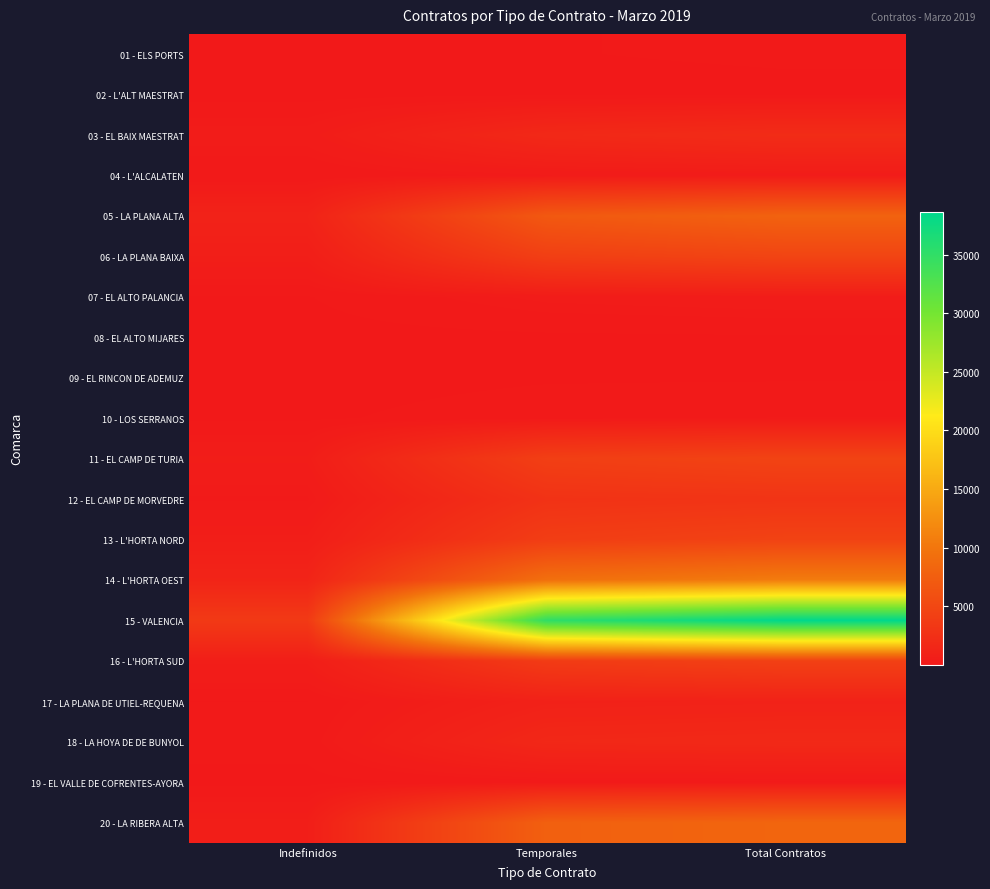

Which category has the highest value across all series?

Total Contratos